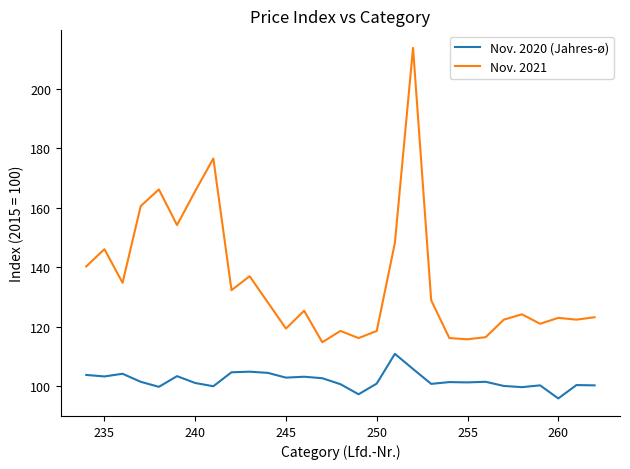

True or false: Nov. 2021 and Nov. 2020 (Jahres-ø) intersect in this chart.

False